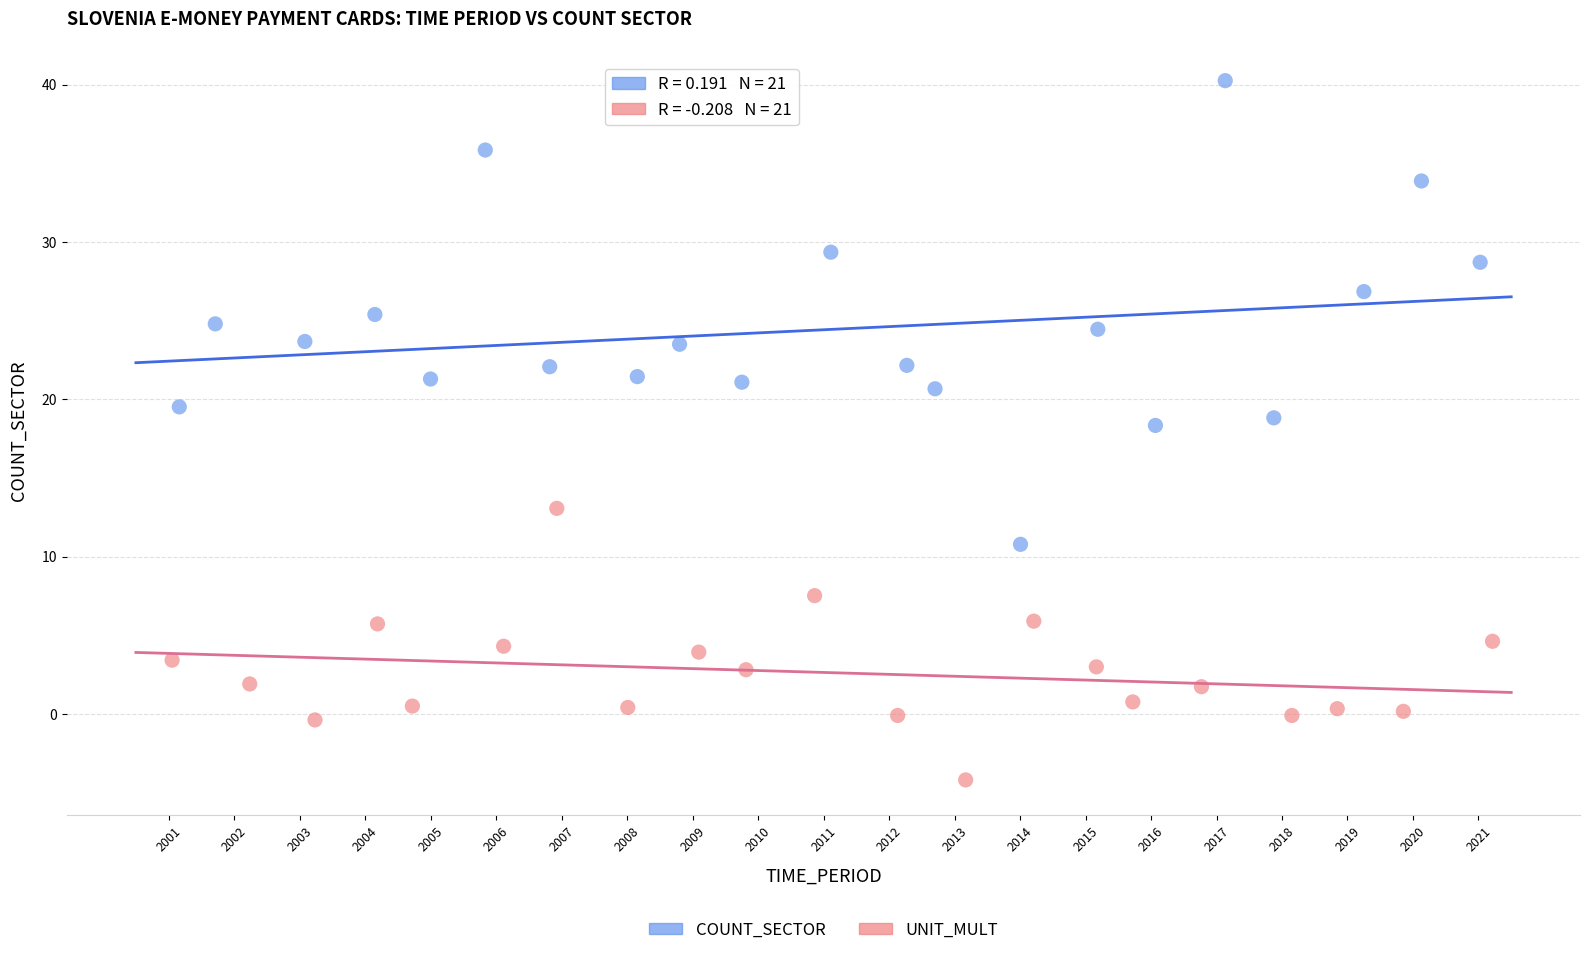

Which series has the largest Y range (max minus min)?

COUNT_SECTOR